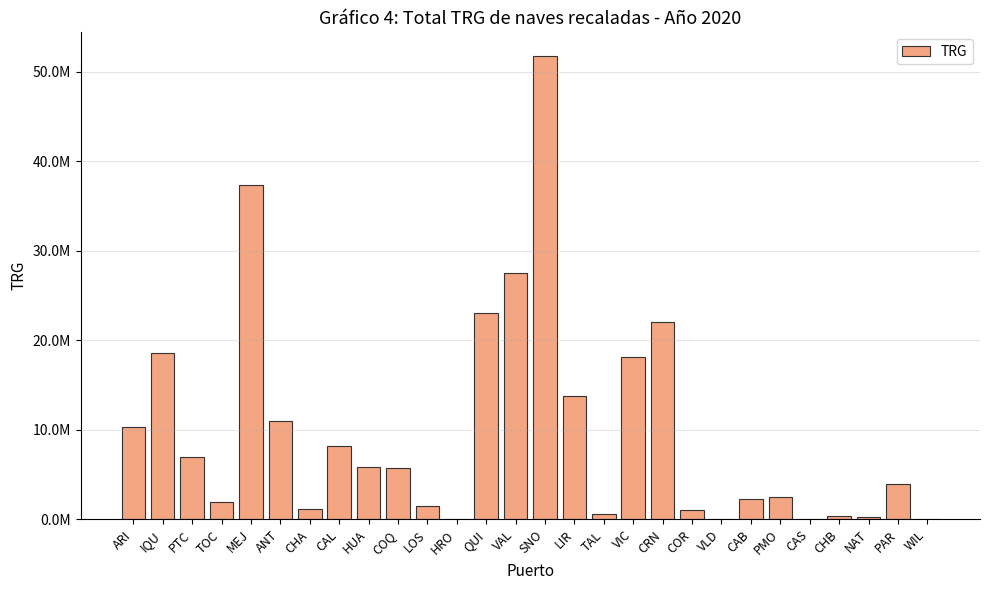

Are the bars horizontal?

No